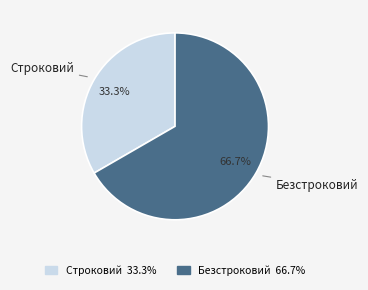

What percentage is the Строковий slice, to the nearest percent?

33%